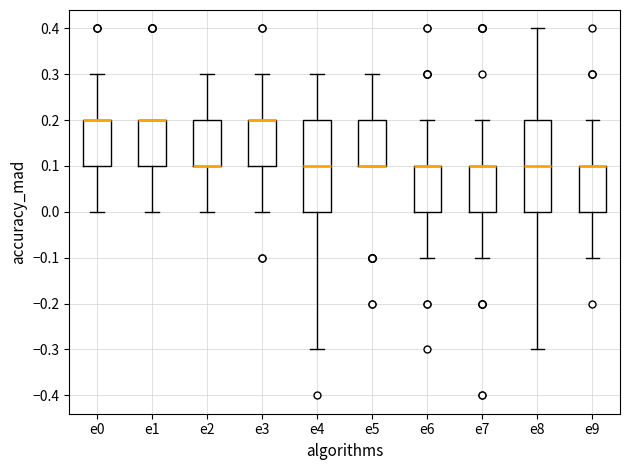

Reading left to right, transcribe this box plot: for each box, give where its median line is, the range the box spans, and where its two whiskers end, as read against the y-axis. The values are not printed on the chart, so give them approximately, as read against the axis.

e0: median 0.2 (drawn on the box's upper edge), box 0.1 to 0.2, whiskers 0.0 to 0.3
e1: median 0.2 (drawn on the box's upper edge), box 0.1 to 0.2, whiskers 0.0 to 0.2
e2: median 0.1 (drawn on the box's lower edge), box 0.1 to 0.2, whiskers 0.0 to 0.3
e3: median 0.2 (drawn on the box's upper edge), box 0.1 to 0.2, whiskers 0.0 to 0.3
e4: median 0.1, box 0.0 to 0.2, whiskers -0.3 to 0.3
e5: median 0.1 (drawn on the box's lower edge), box 0.1 to 0.2, whiskers 0.1 to 0.3
e6: median 0.1 (drawn on the box's upper edge), box 0.0 to 0.1, whiskers -0.1 to 0.2
e7: median 0.1 (drawn on the box's upper edge), box 0.0 to 0.1, whiskers -0.1 to 0.2
e8: median 0.1, box 0.0 to 0.2, whiskers -0.3 to 0.4
e9: median 0.1 (drawn on the box's upper edge), box 0.0 to 0.1, whiskers -0.1 to 0.2